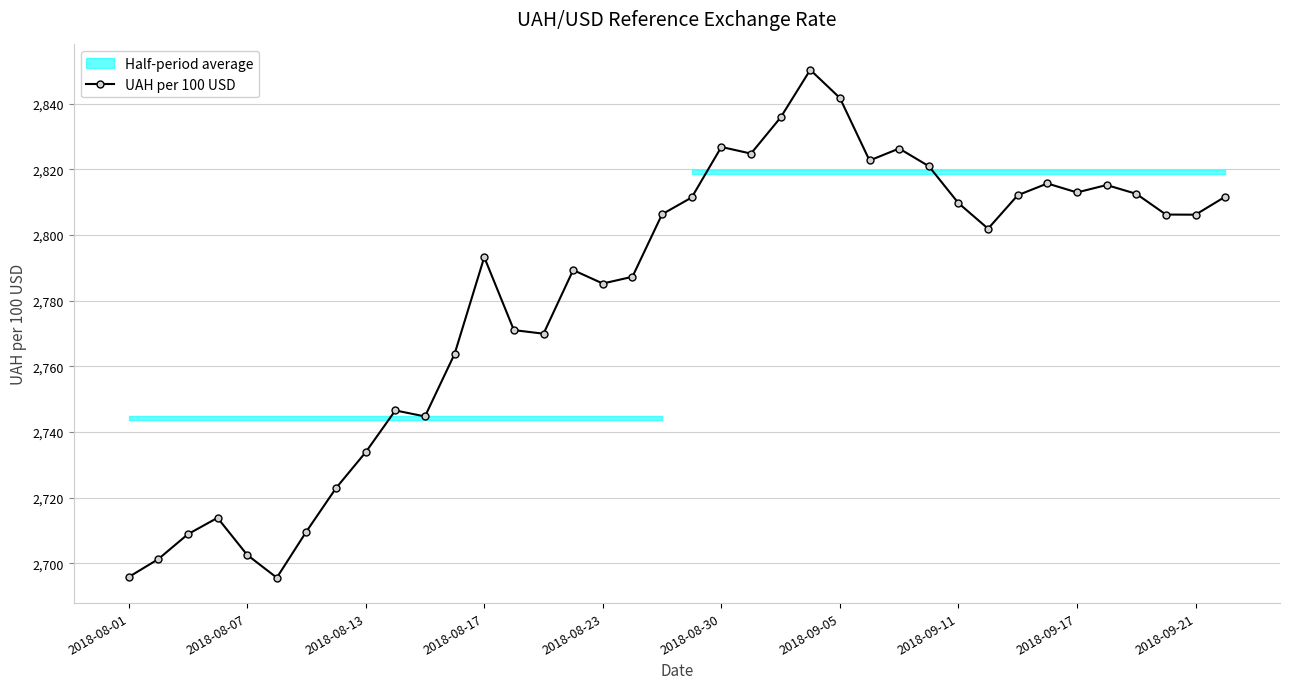

What value does the data have at 21?

2824.8